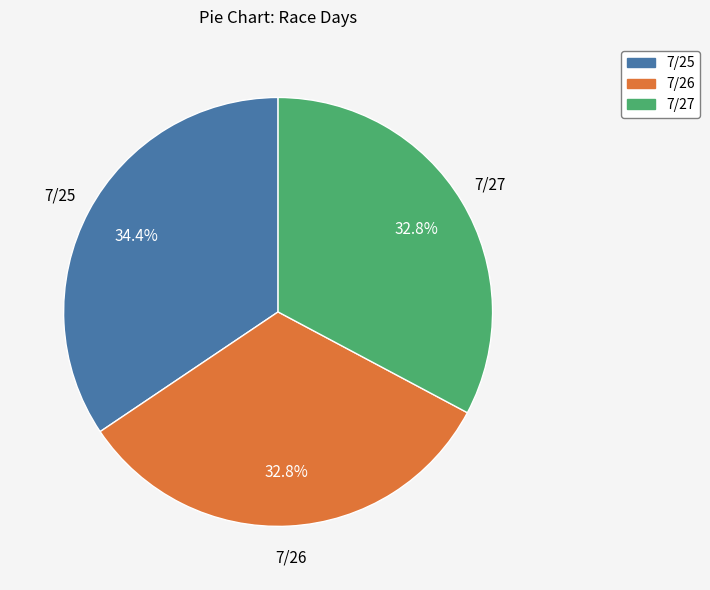

Is there any slice that represents more than half of the pie?

No